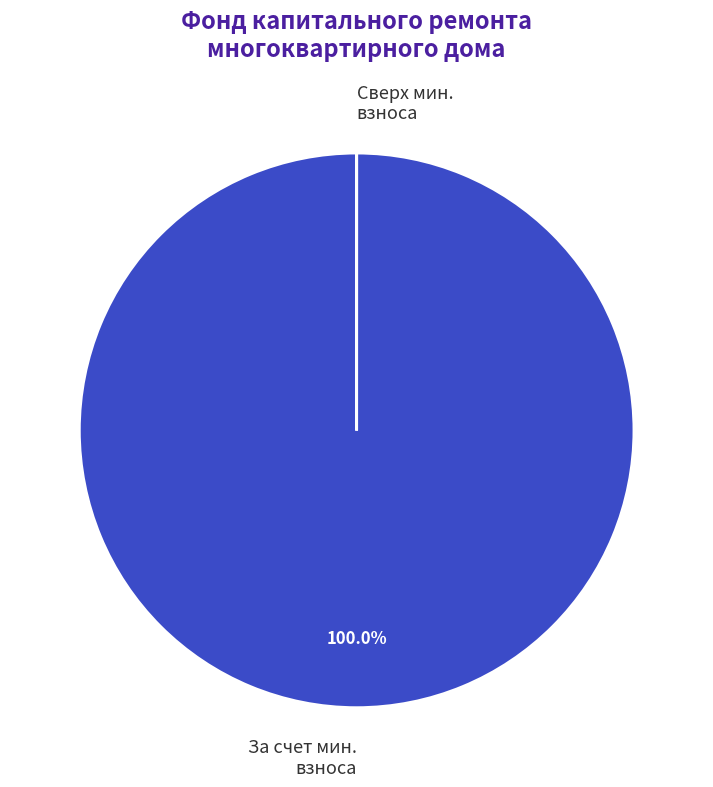

Does any single category account for the majority?

Yes